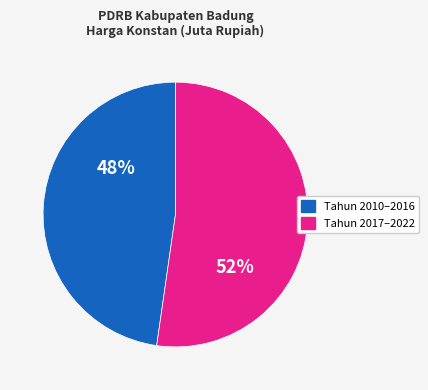

Count the number of slices in the pie.

2